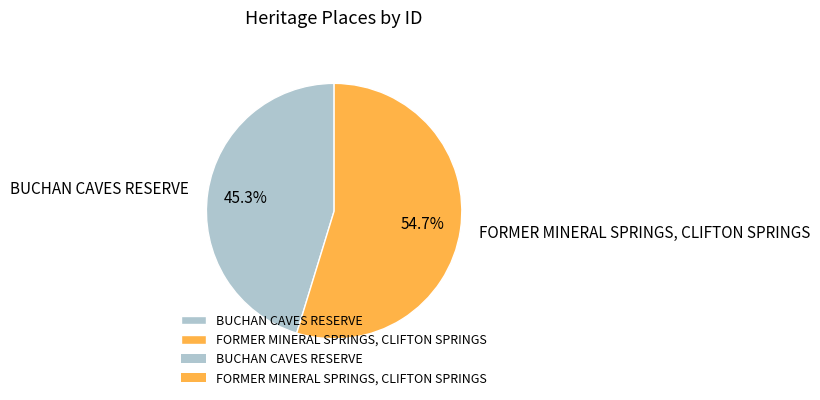

To the nearest percent, what portion does FORMER MINERAL SPRINGS, CLIFTON SPRINGS represent?

55%